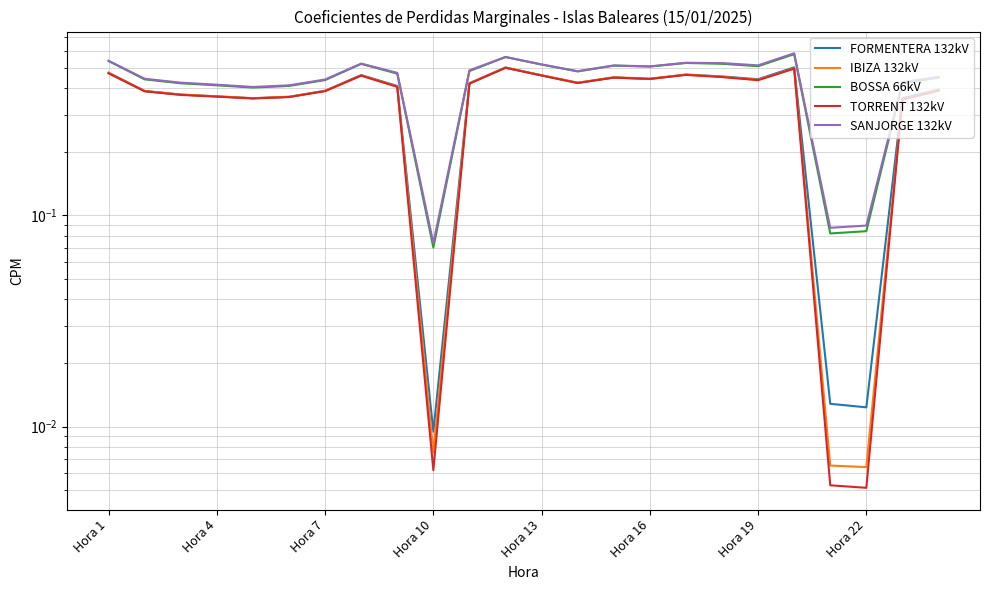

Rank the series by their maximum value, from highest to lowest.

SANJORGE 132kV, BOSSA 66kV, FORMENTERA 132kV, IBIZA 132kV, TORRENT 132kV